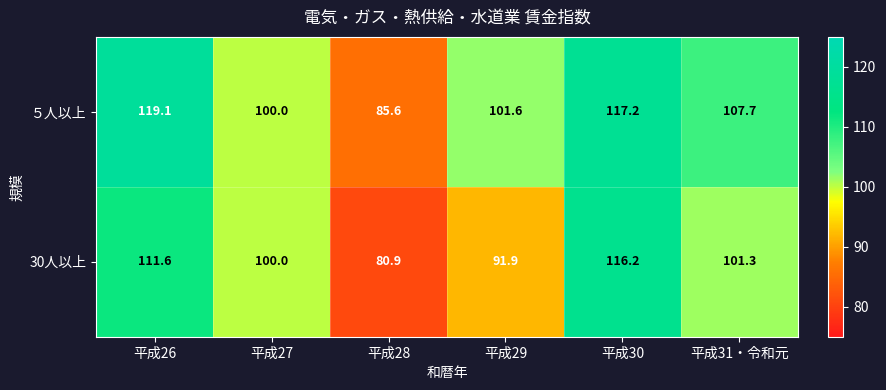

What is the spread (max minus min) of values at 平成26?

7.5